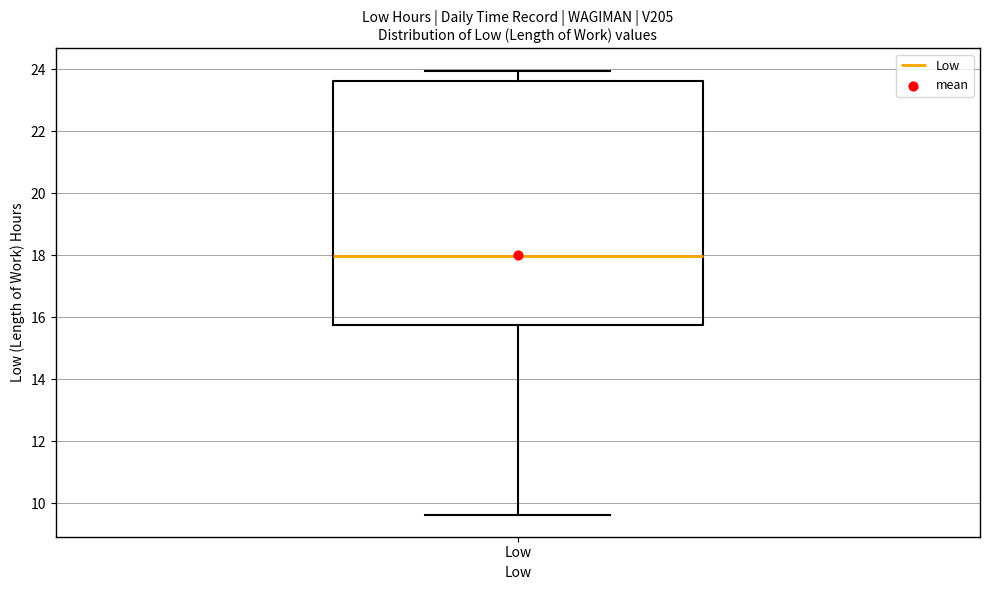

Where does the upper whisker of the box for Low end on the y-axis? The values are not printed on the chart, so give them approximately, as read against the axis.

24.0